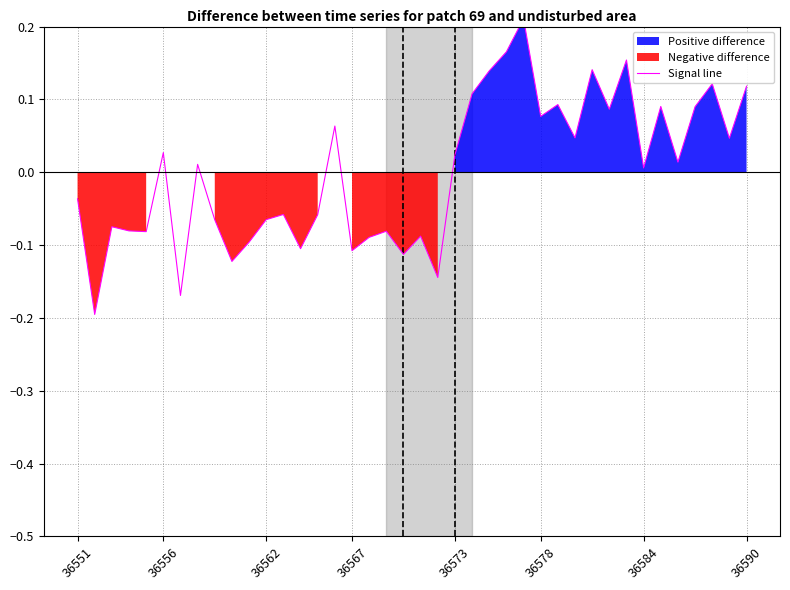

Between 38 and 13, which is larger?

38